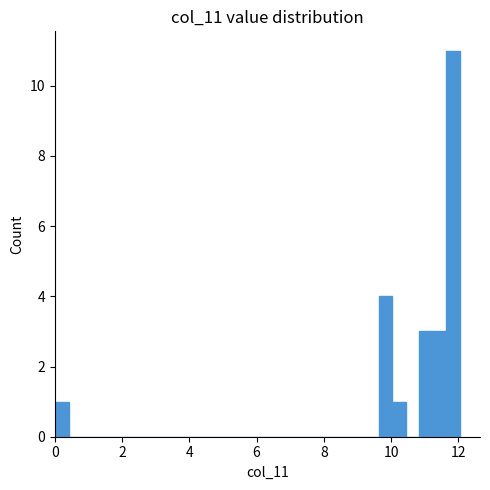

Read against the x-axis, roughly where is the centre of the tallest bar?

11.8